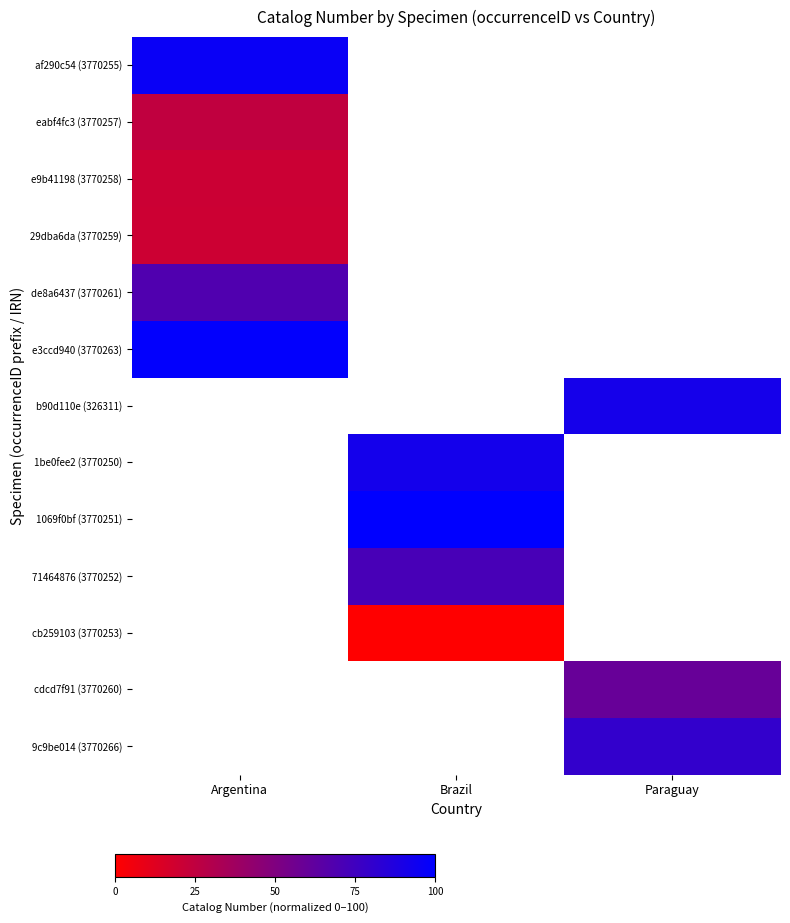

What is the spread (max minus min) of values at Argentina?

79.1